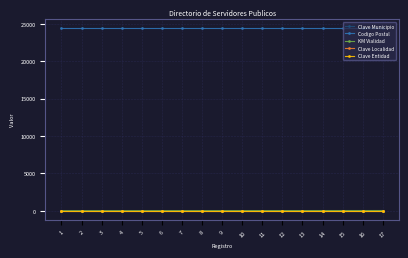

Which series has the largest total across all categories?

Codigo Postal